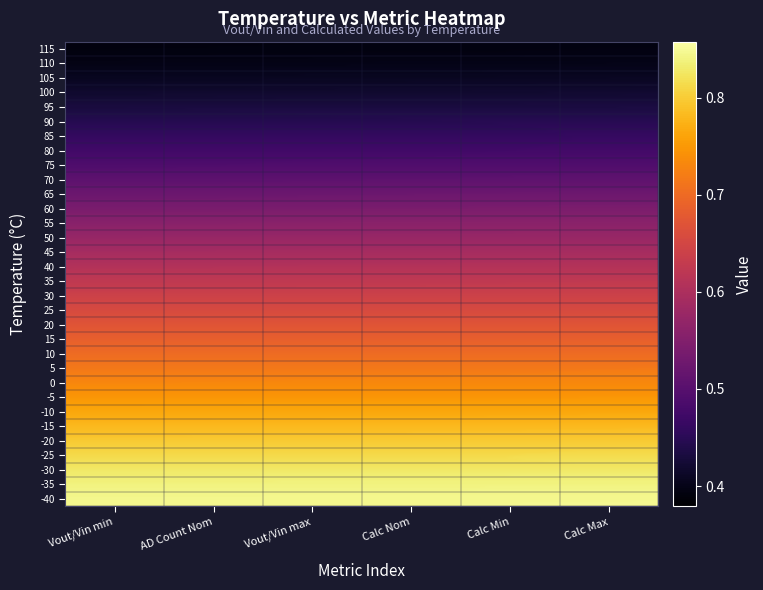

Reading left to right, list all the values displayed in this chart.

-40: 0=0.9	1=0.9	2=0.9	3=0.9	4=0.9	5=0.9
-35: 0=0.8	1=0.8	2=0.8	3=0.8	4=0.8	5=0.8
-30: 0=0.8	1=0.8	2=0.8	3=0.8	4=0.8	5=0.8
-25: 0=0.8	1=0.8	2=0.8	3=0.8	4=0.8	5=0.8
-20: 0=0.8	1=0.8	2=0.8	3=0.8	4=0.8	5=0.8
-15: 0=0.8	1=0.8	2=0.8	3=0.8	4=0.8	5=0.8
-10: 0=0.8	1=0.8	2=0.8	3=0.8	4=0.8	5=0.8
-5: 0=0.7	1=0.7	2=0.7	3=0.7	4=0.7	5=0.7
0: 0=0.7	1=0.7	2=0.7	3=0.7	4=0.7	5=0.7
5: 0=0.7	1=0.7	2=0.7	3=0.7	4=0.7	5=0.7
10: 0=0.7	1=0.7	2=0.7	3=0.7	4=0.7	5=0.7
15: 0=0.7	1=0.7	2=0.7	3=0.7	4=0.7	5=0.7
20: 0=0.7	1=0.7	2=0.7	3=0.7	4=0.7	5=0.7
25: 0=0.7	1=0.7	2=0.7	3=0.7	4=0.7	5=0.7
30: 0=0.6	1=0.6	2=0.6	3=0.6	4=0.6	5=0.6
35: 0=0.6	1=0.6	2=0.6	3=0.6	4=0.6	5=0.6
40: 0=0.6	1=0.6	2=0.6	3=0.6	4=0.6	5=0.6
45: 0=0.6	1=0.6	2=0.6	3=0.6	4=0.6	5=0.6
50: 0=0.6	1=0.6	2=0.6	3=0.6	4=0.6	5=0.6
55: 0=0.6	1=0.6	2=0.6	3=0.6	4=0.6	5=0.6
60: 0=0.5	1=0.5	2=0.5	3=0.5	4=0.5	5=0.5
65: 0=0.5	1=0.5	2=0.5	3=0.5	4=0.5	5=0.5
70: 0=0.5	1=0.5	2=0.5	3=0.5	4=0.5	5=0.5
75: 0=0.5	1=0.5	2=0.5	3=0.5	4=0.5	5=0.5
80: 0=0.5	1=0.5	2=0.5	3=0.5	4=0.5	5=0.5
85: 0=0.5	1=0.5	2=0.5	3=0.5	4=0.5	5=0.5
90: 0=0.4	1=0.4	2=0.4	3=0.4	4=0.4	5=0.4
95: 0=0.4	1=0.4	2=0.4	3=0.4	4=0.4	5=0.4
100: 0=0.4	1=0.4	2=0.4	3=0.4	4=0.4	5=0.4
105: 0=0.4	1=0.4	2=0.4	3=0.4	4=0.4	5=0.4
110: 0=0.4	1=0.4	2=0.4	3=0.4	4=0.4	5=0.4
115: 0=0.4	1=0.4	2=0.4	3=0.4	4=0.4	5=0.4